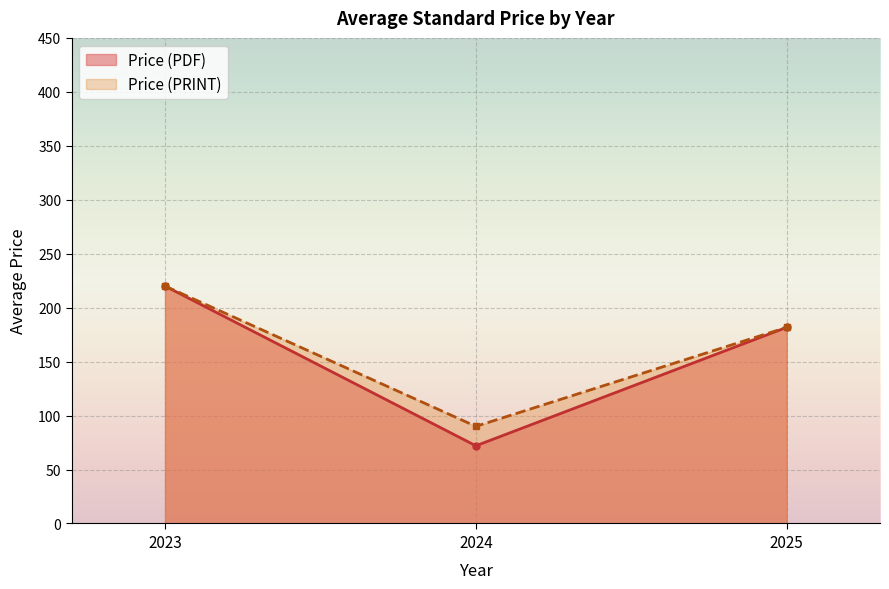

Reading right to left, transcribe all the data shown in this chart.

Price (PDF): 2025=181.8	2024=72.0	2023=220.0
Price (PRINT): 2025=181.8	2024=90.0	2023=220.0